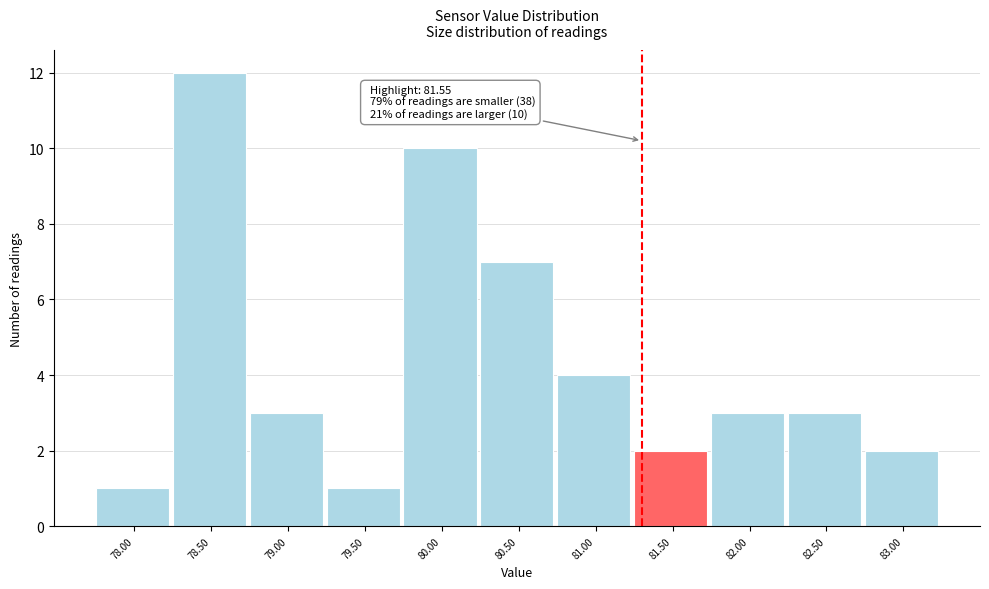

Reading left to right, extract all data points from this chart.

78.00=1	78.50=12	79.00=3	79.50=1	80.00=10	80.50=7	81.00=4	81.50=2	82.00=3	82.50=3	83.00=2